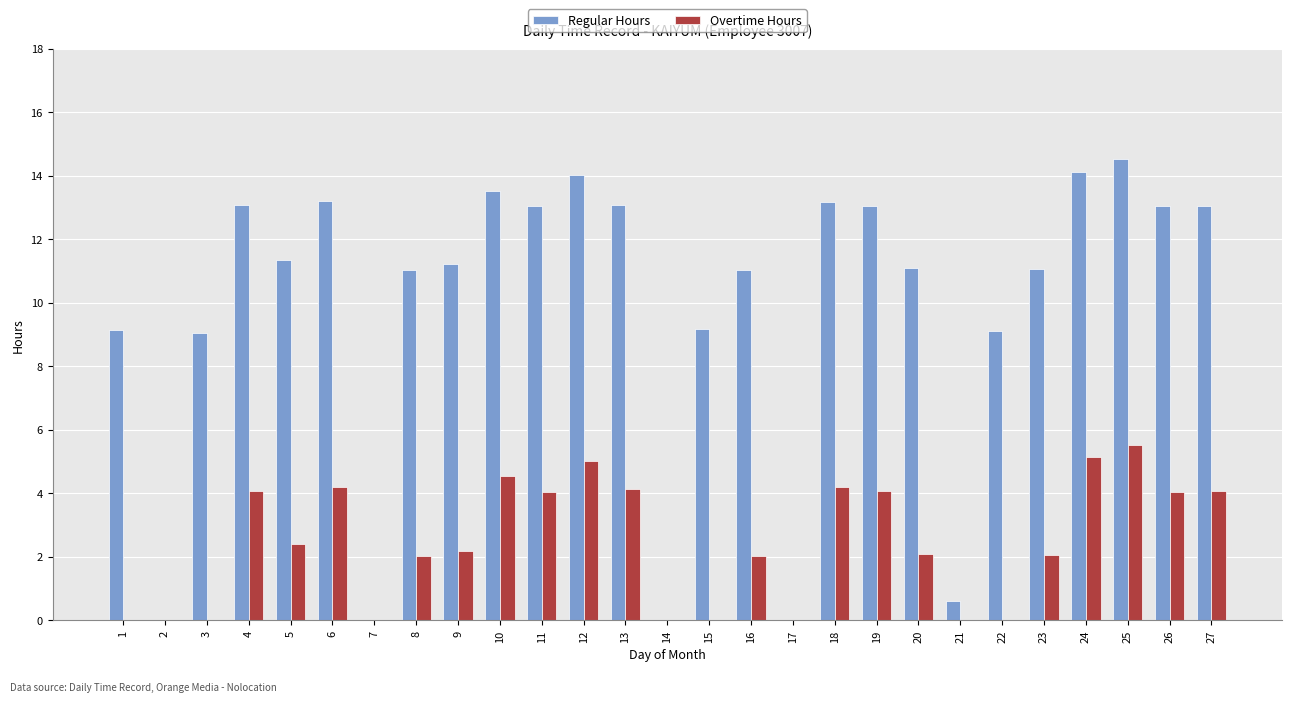

How many categories are shown in the chart?

27